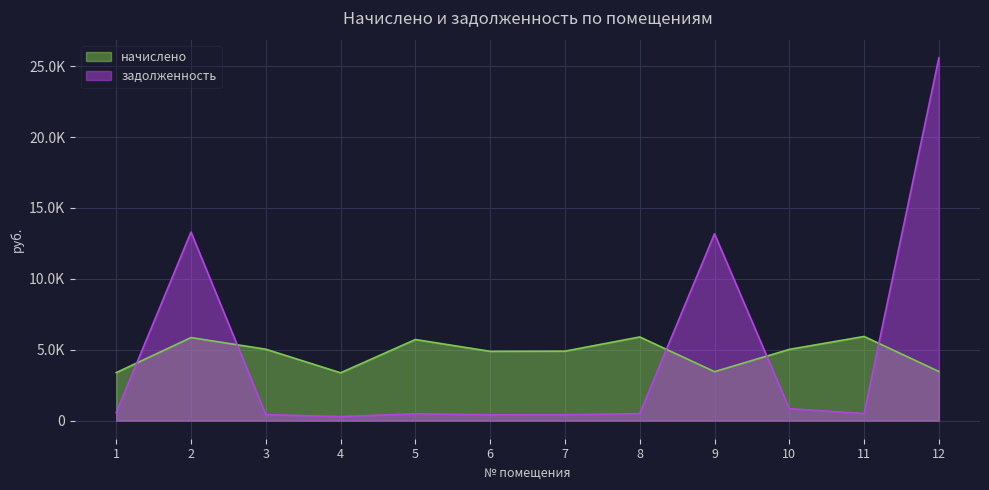

True or false: начислено has a value of 1244.3 at 12.

False